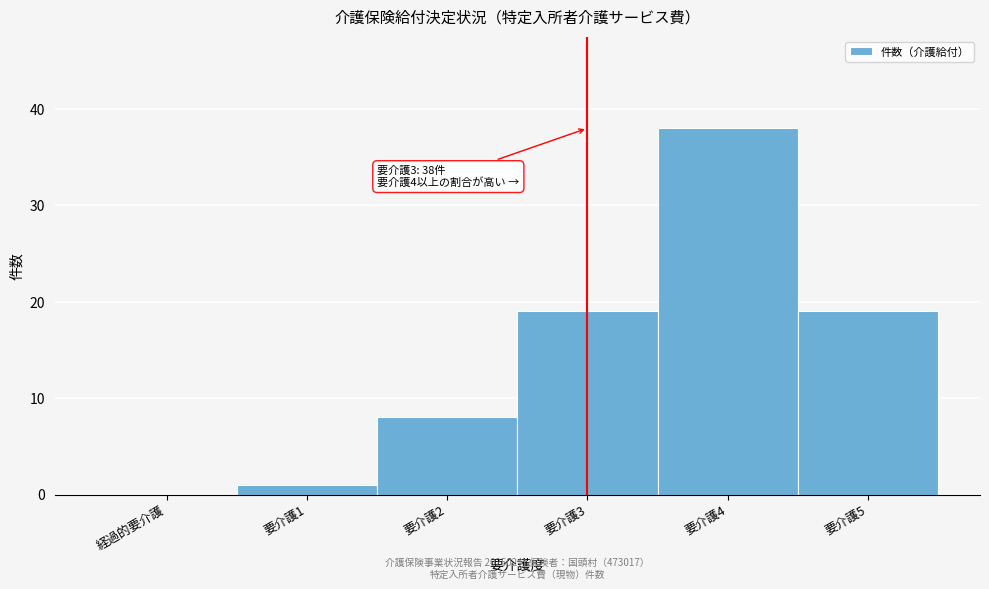

Reading left to right, what are all the values shown in this chart?

経過的要介護=0	要介護1=1	要介護2=8	要介護3=19	要介護4=38	要介護5=19